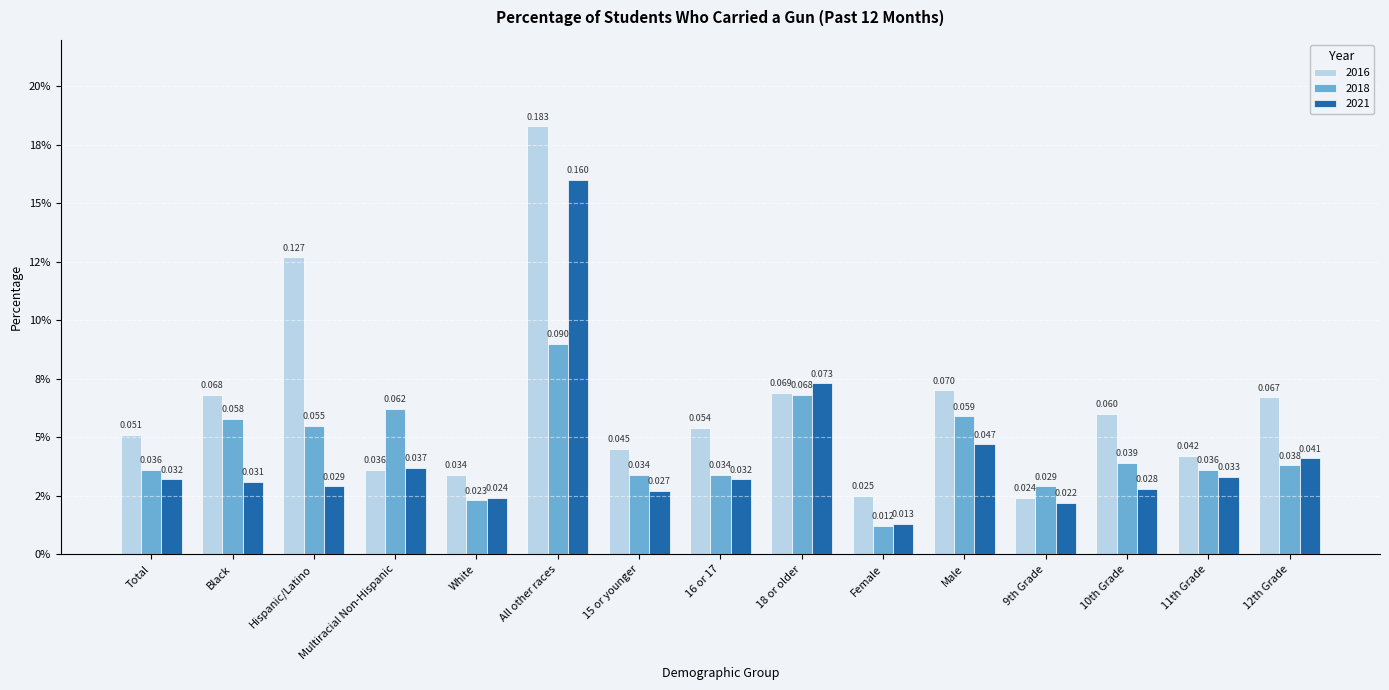

Reading left to right, list all the values displayed in this chart.

2016: 0.1	0.1	0.1	0.0	0.0	0.2	0.0	0.1	0.1	0.0	0.1	0.0	0.1	0.0	0.1
2018: 0.0	0.1	0.1	0.1	0.0	0.1	0.0	0.0	0.1	0.0	0.1	0.0	0.0	0.0	0.0
2021: 0.0	0.0	0.0	0.0	0.0	0.2	0.0	0.0	0.1	0.0	0.0	0.0	0.0	0.0	0.0